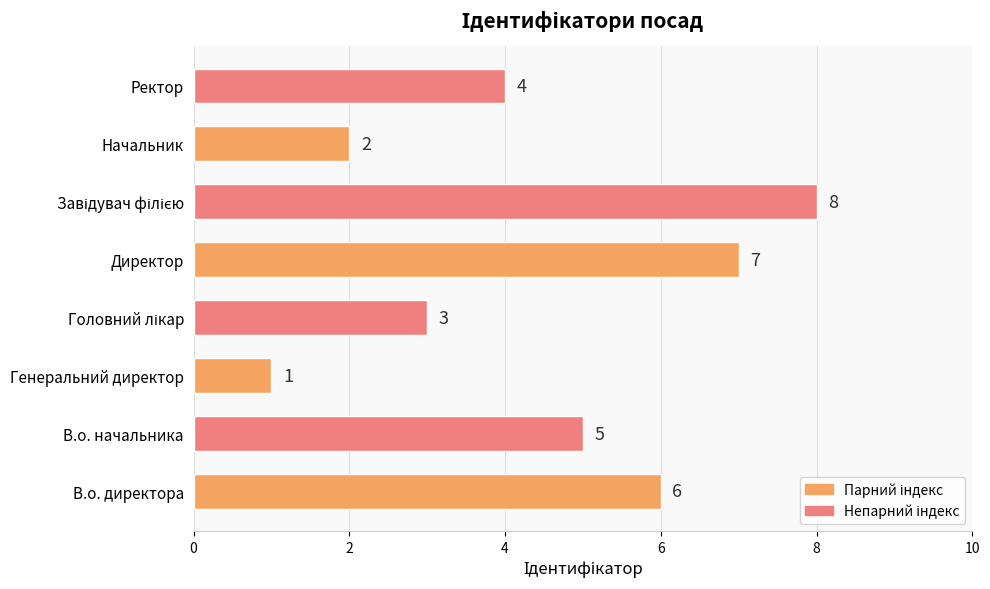

True or false: the data shows 8 at В.о. начальника.

False